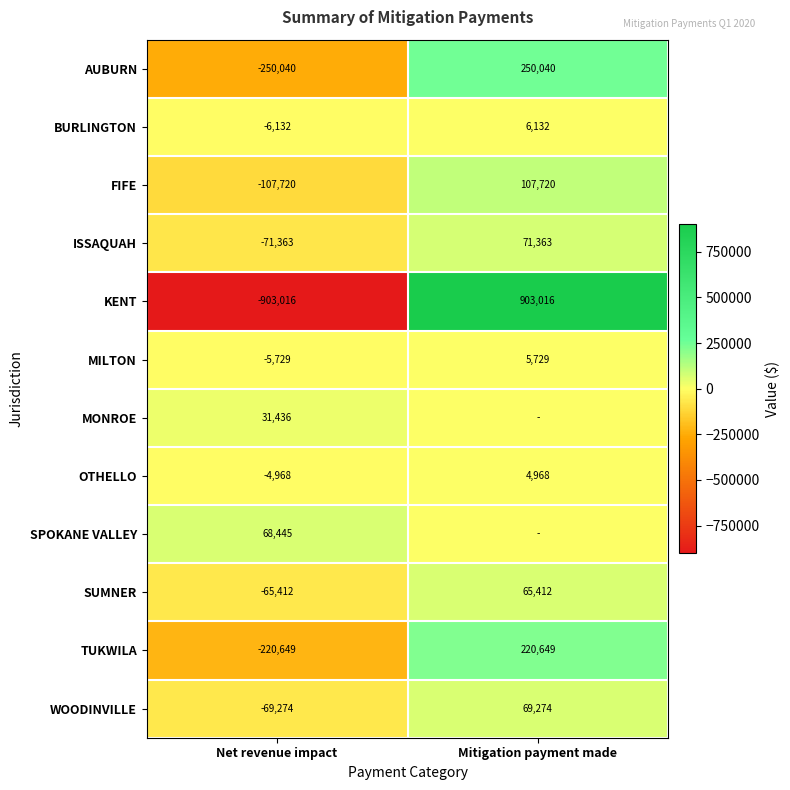

What is the difference between the AUBURN values at Net revenue impact and Mitigation payment made?

500080